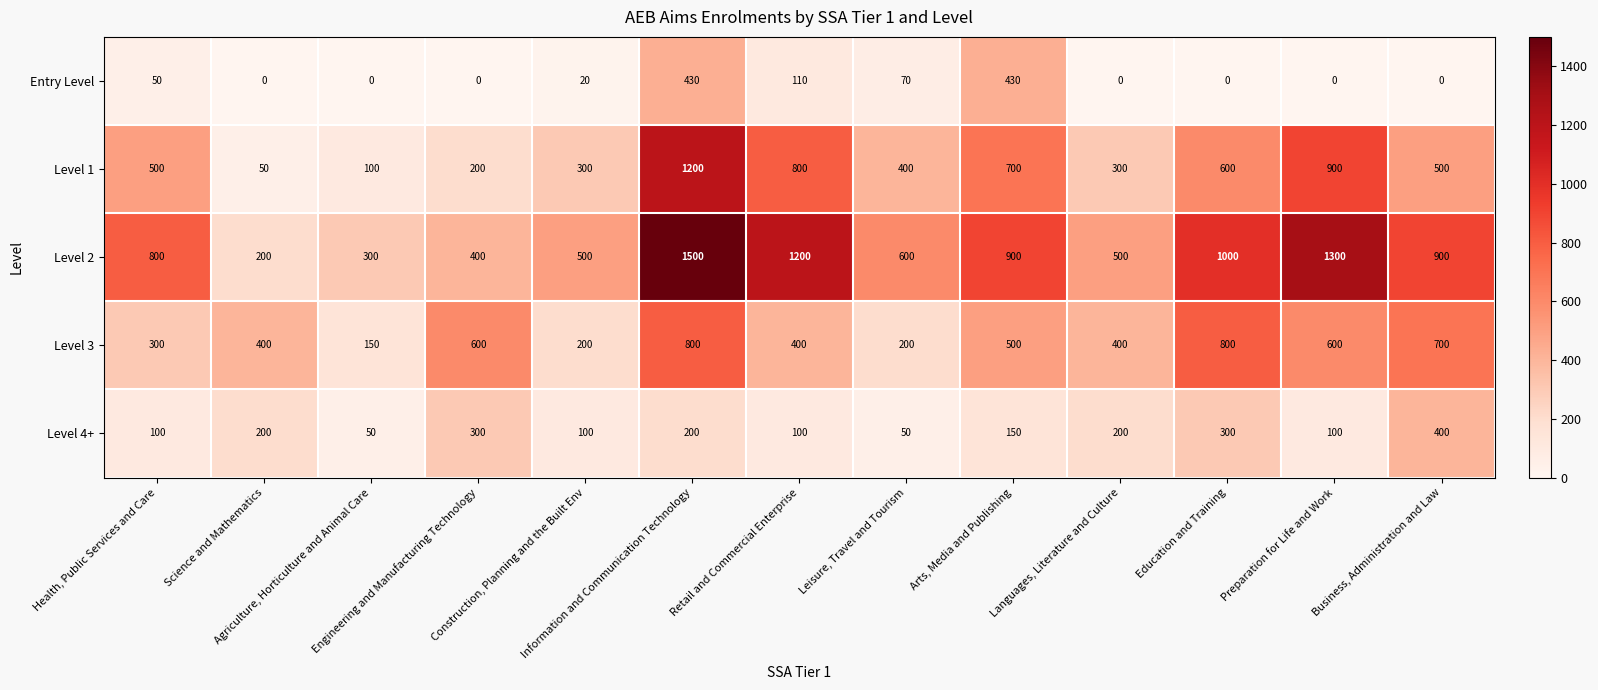

What is the average value of the Level 2 series?

777